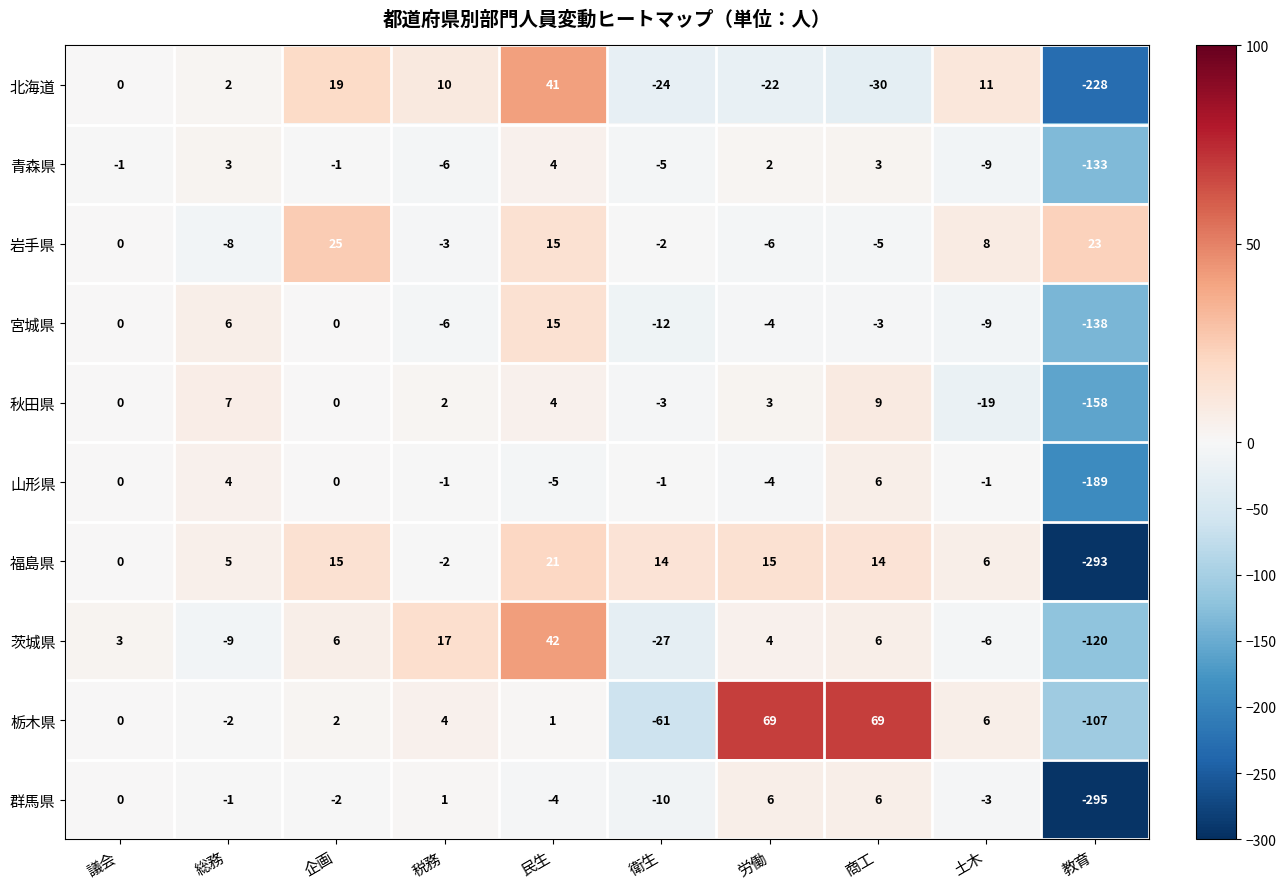

List the labels in order of 北海道 value, largest first.

民生, 企画, 土木, 税務, 総務, 議会, 労働, 衛生, 商工, 教育